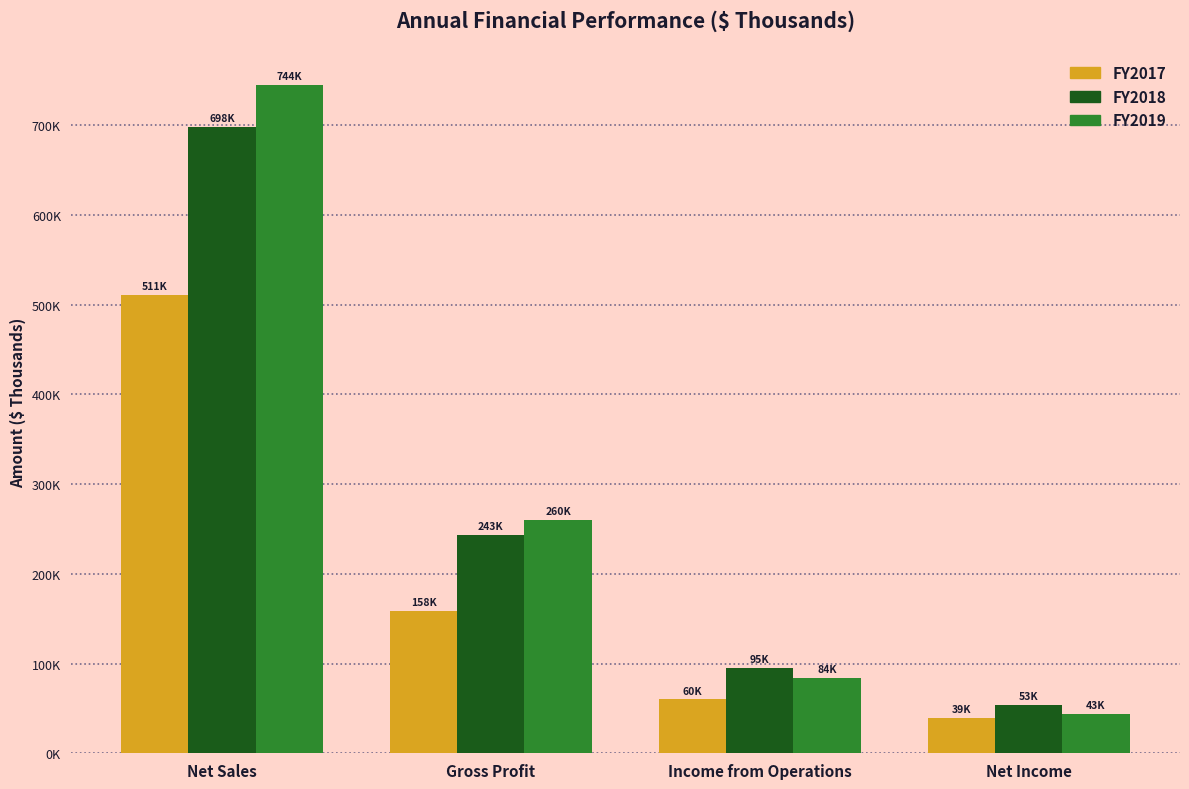

Are the bars grouped side by side (vs. stacked)?

Yes